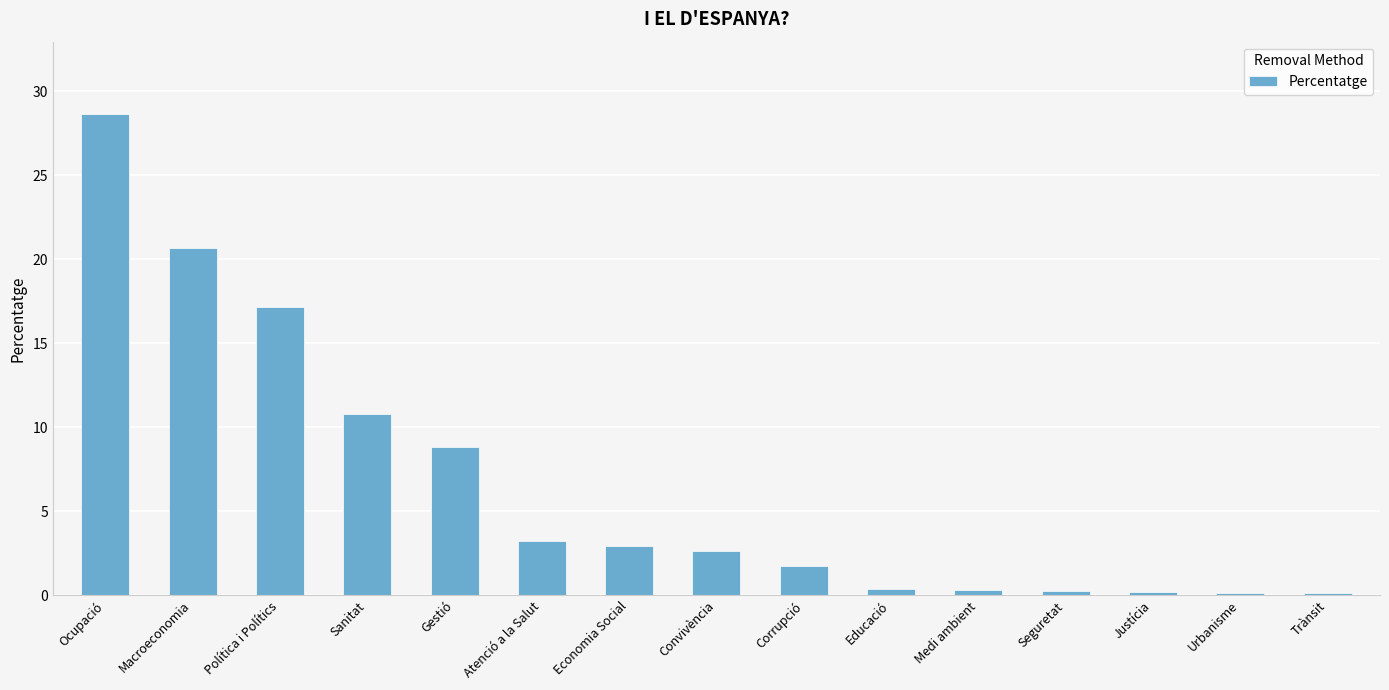

What is the label of the 15th bar from the left?

Trànsit